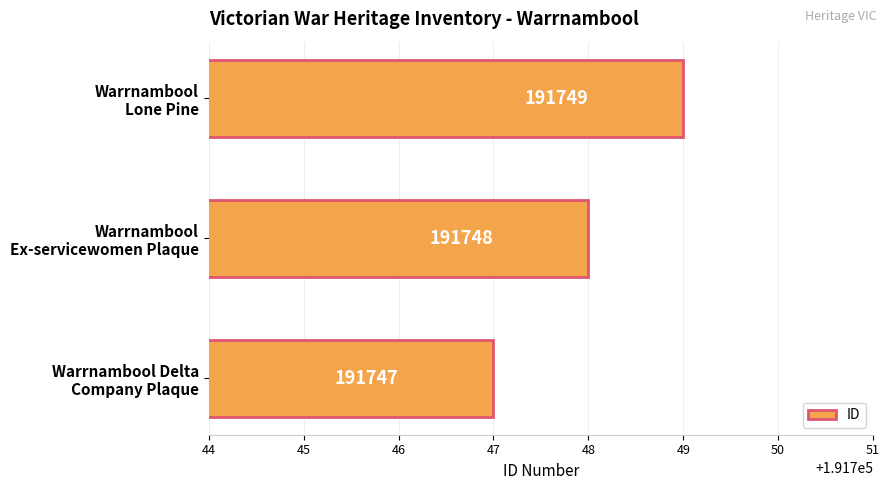

Count the number of categories in the chart.

3